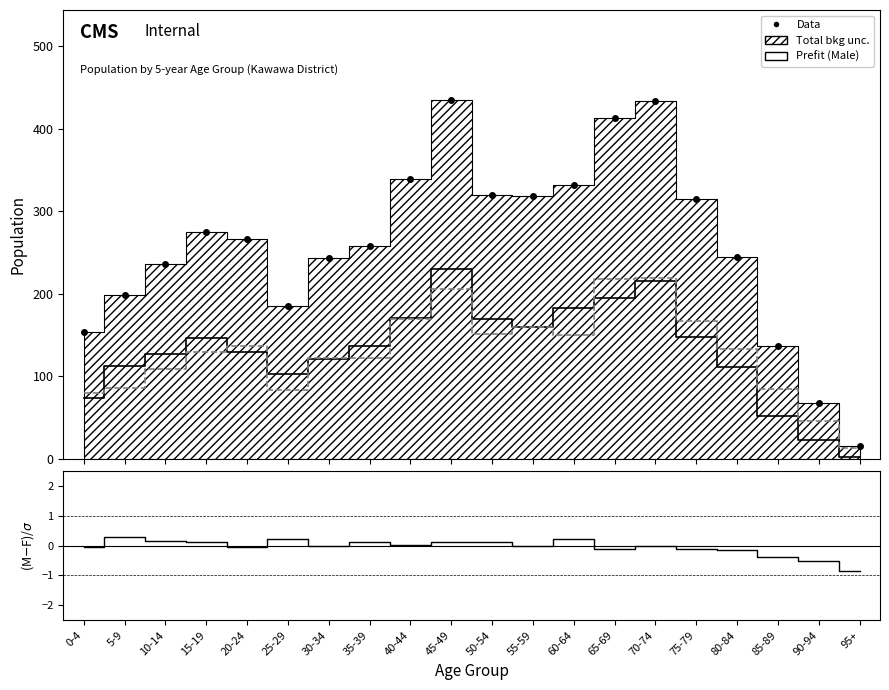

What is the label of the 17th point from the right?

15-19